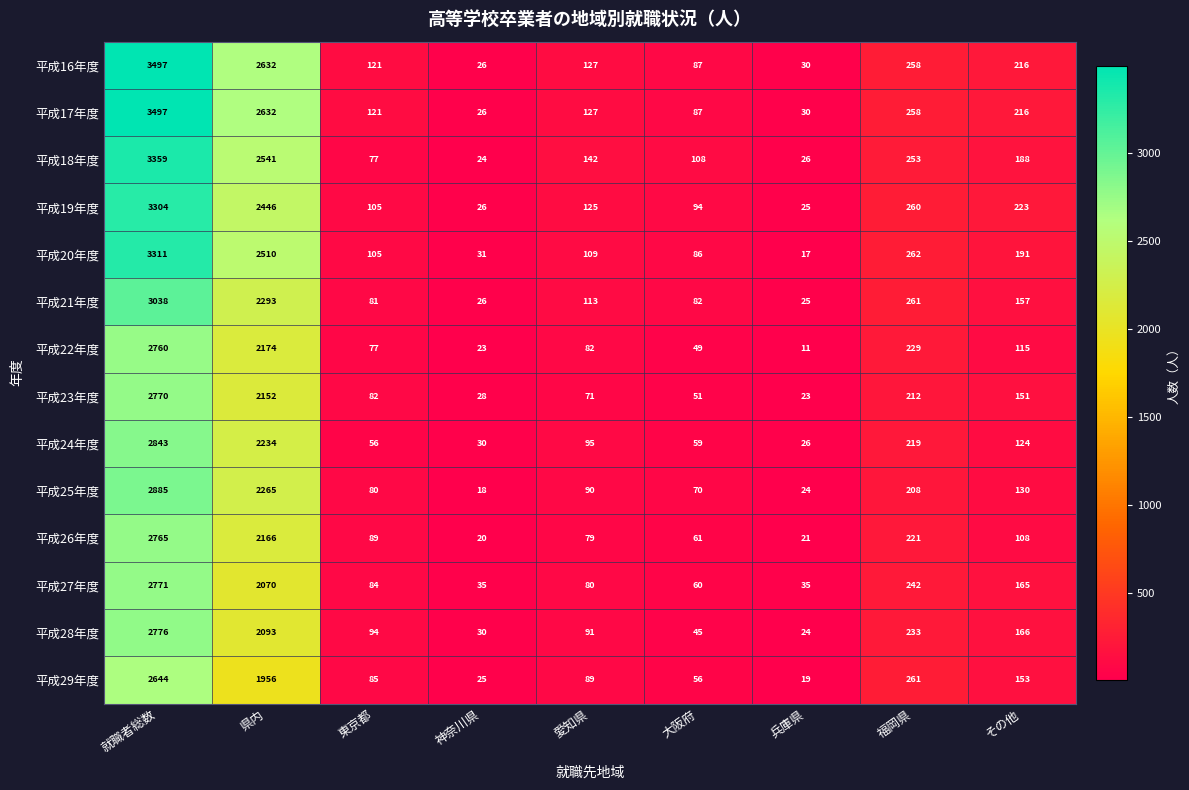

Which label corresponds to the smallest value in the chart?

兵庫県